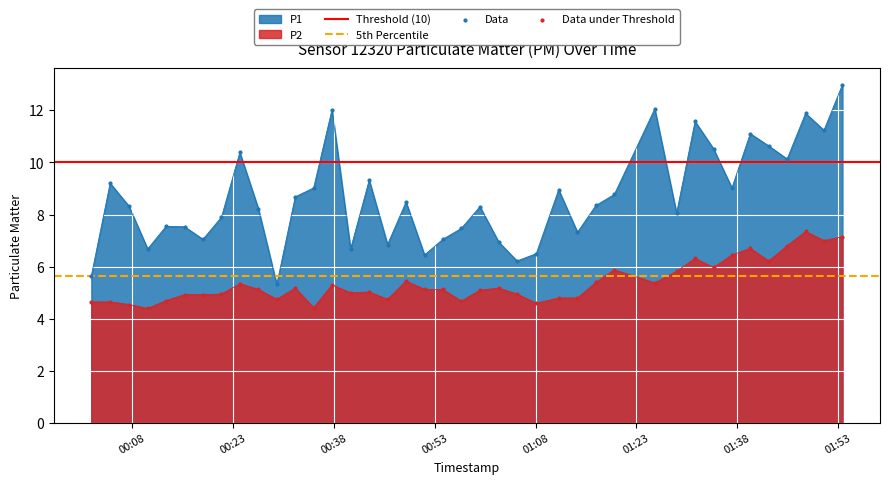

Which series contains the lowest Y value?

P2